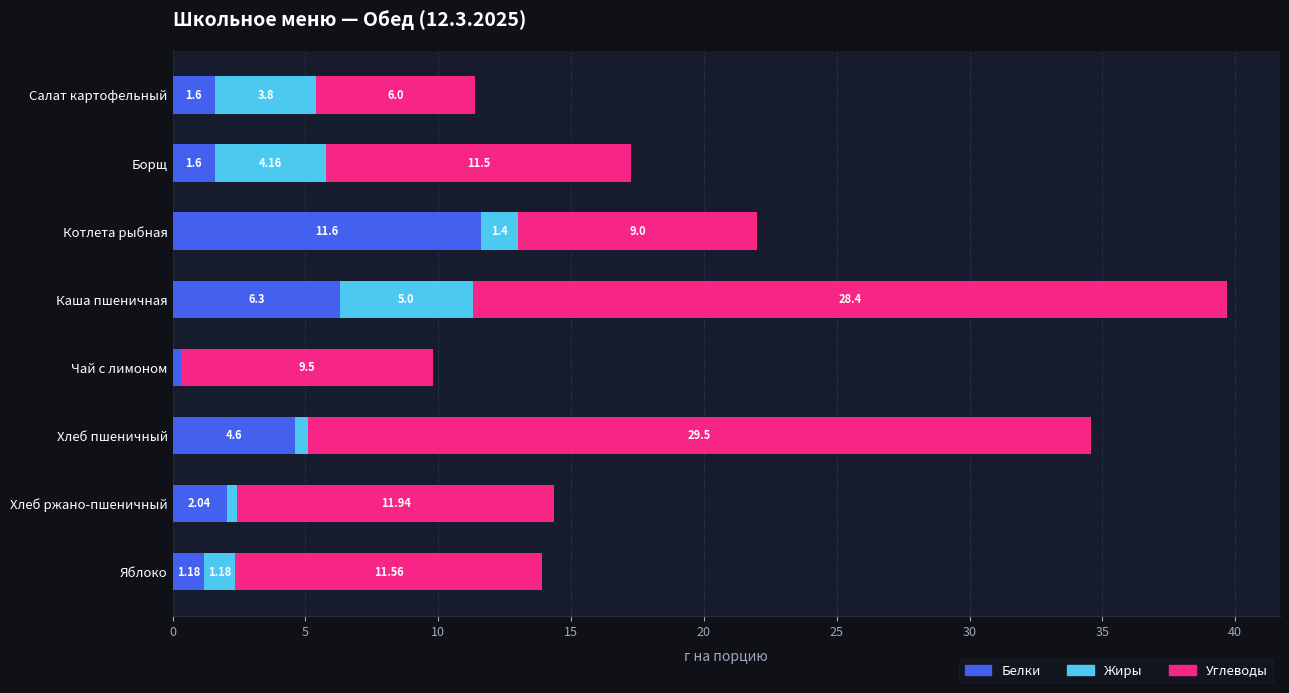

What is the total value across all series at Борщ?

17.3